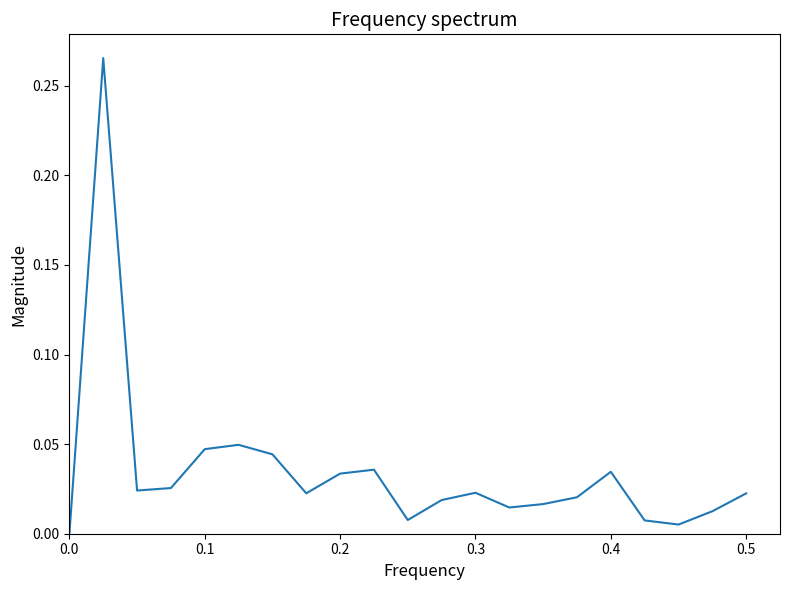

What is the maximum value shown in the chart?

0.3